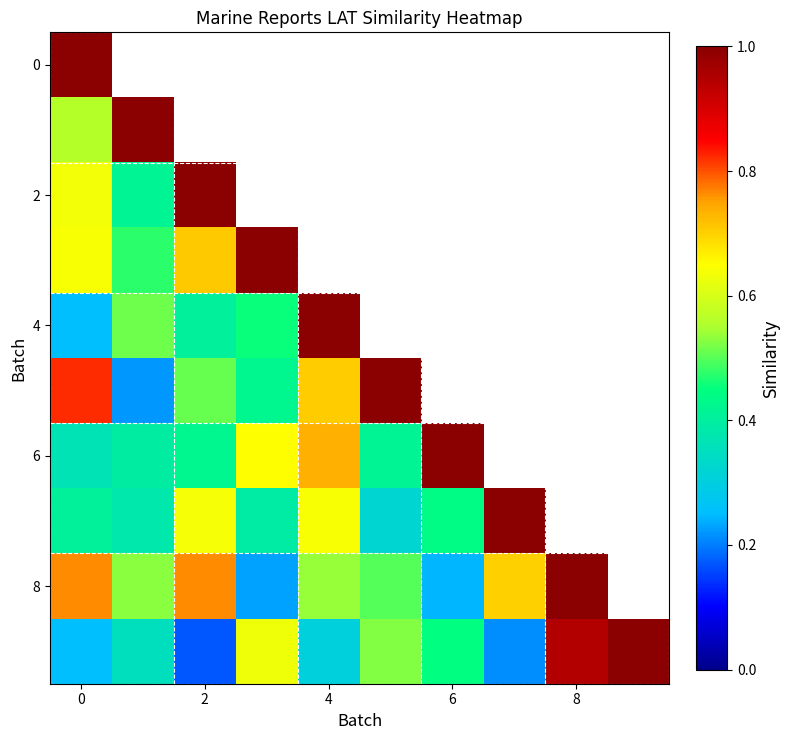

What is the greatest value displayed?

1.0